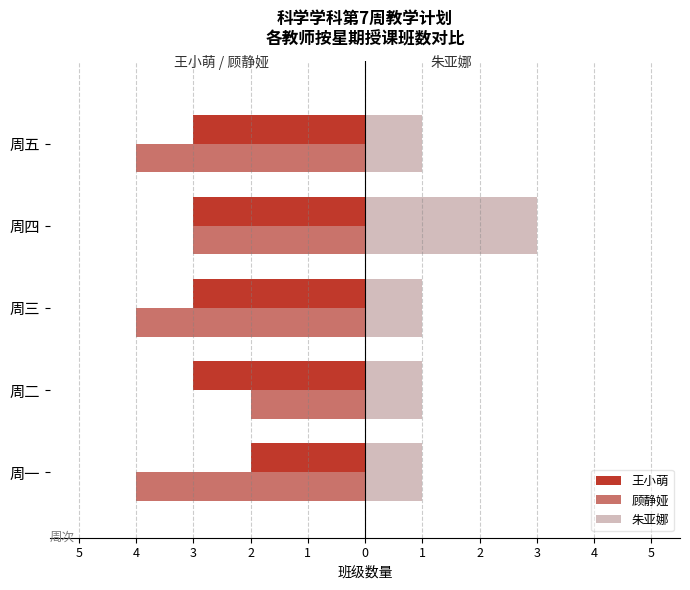

How many 朱亚娜 values are between 1 and 2?

4